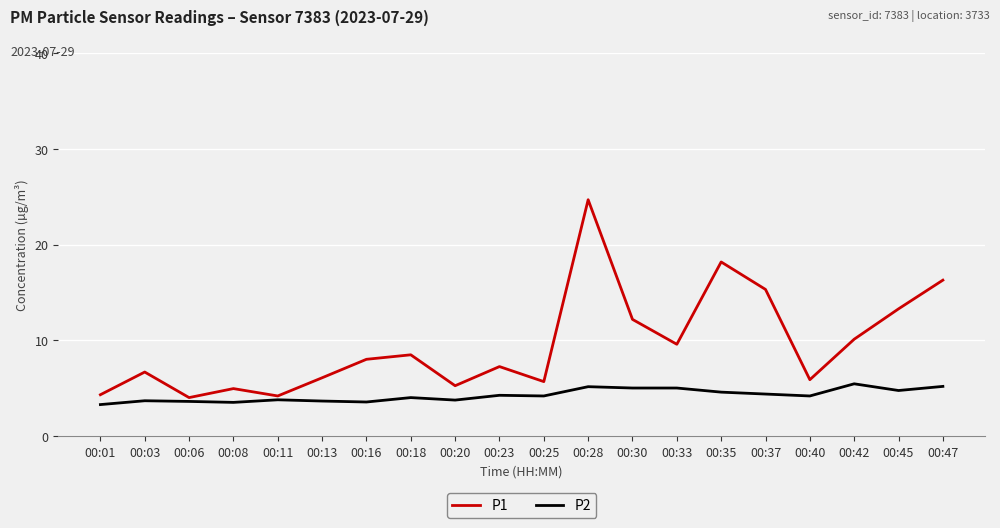

How many lines are shown in the chart?

2